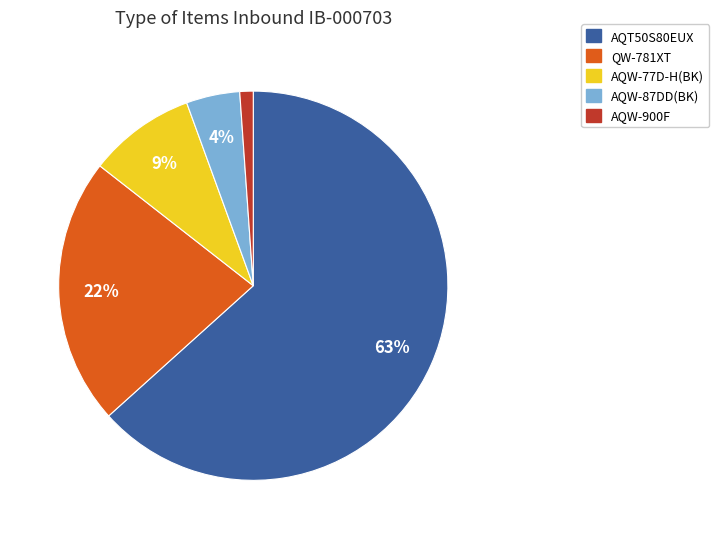

Does any single category account for the majority?

Yes